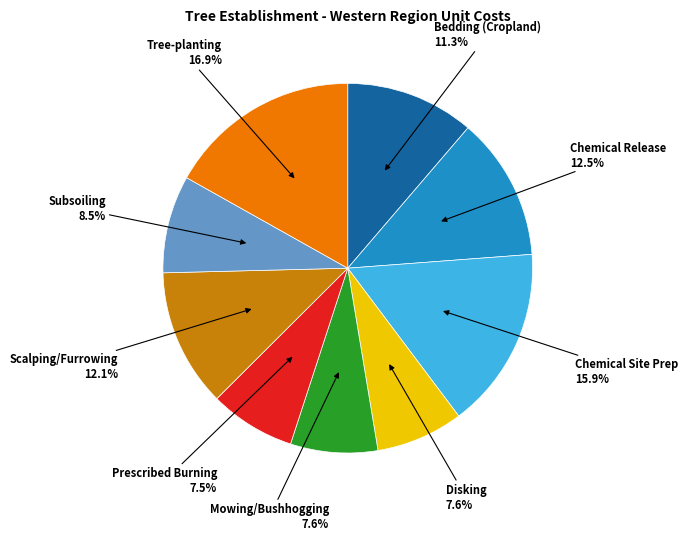

Count the number of slices in the pie.

9